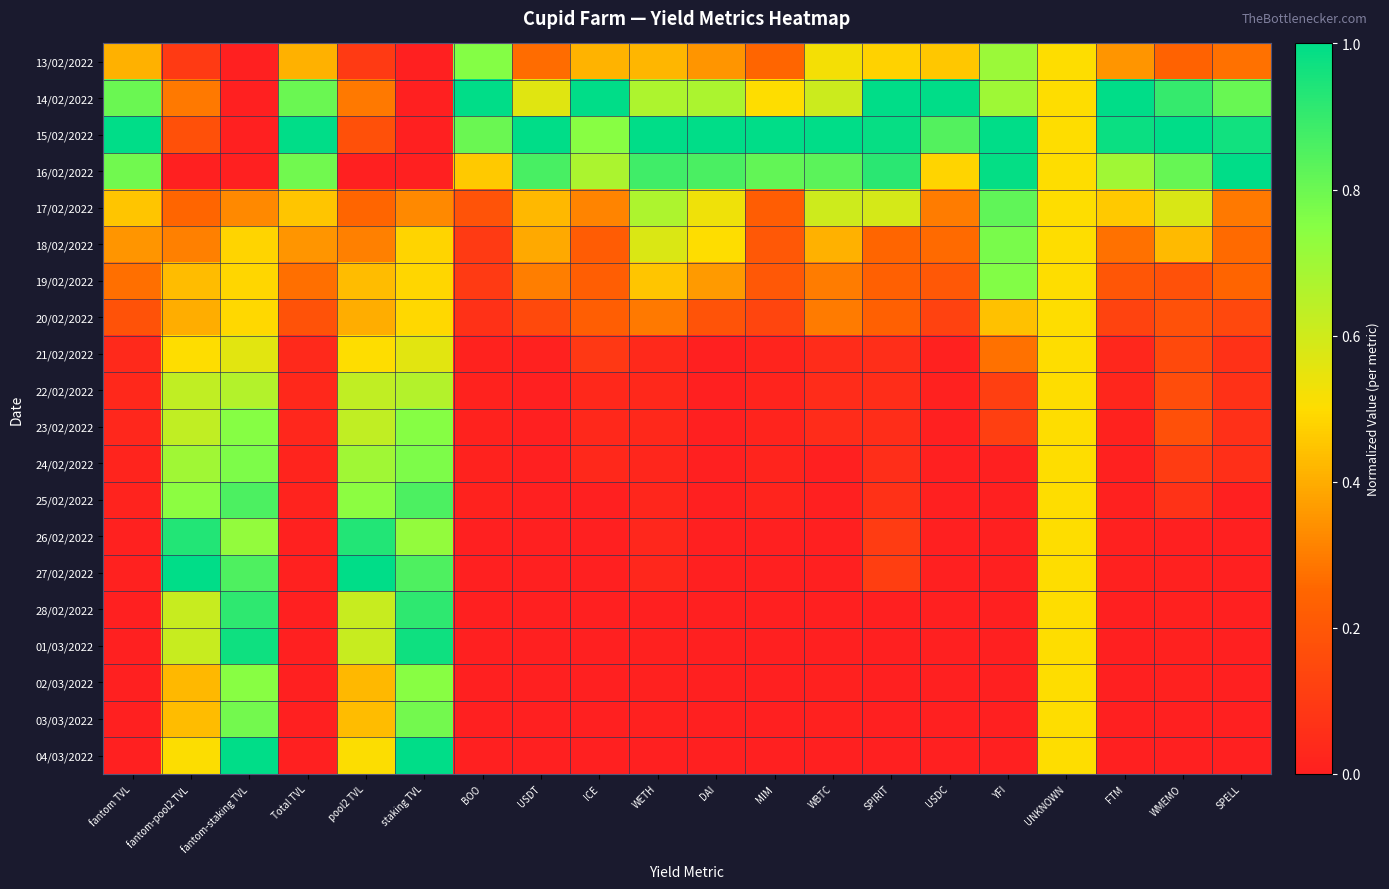

What is the maximum value shown in the chart?

1.0